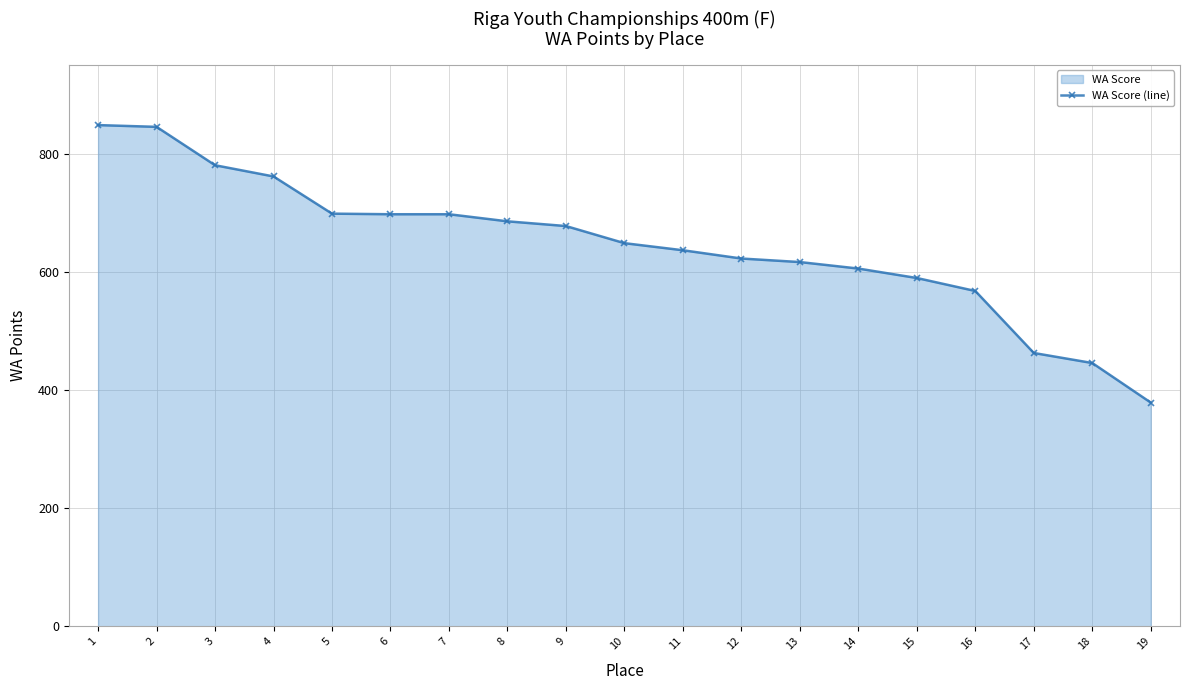

What is the difference between the second highest and minimum values?

467